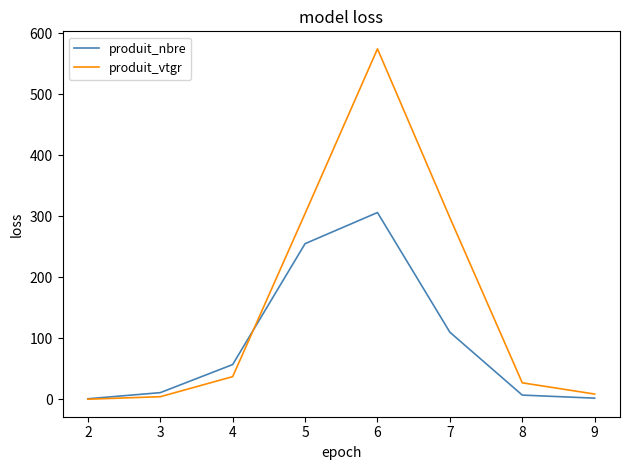

What is the difference between the produit_vtgr values at 3 and 8?

22.8